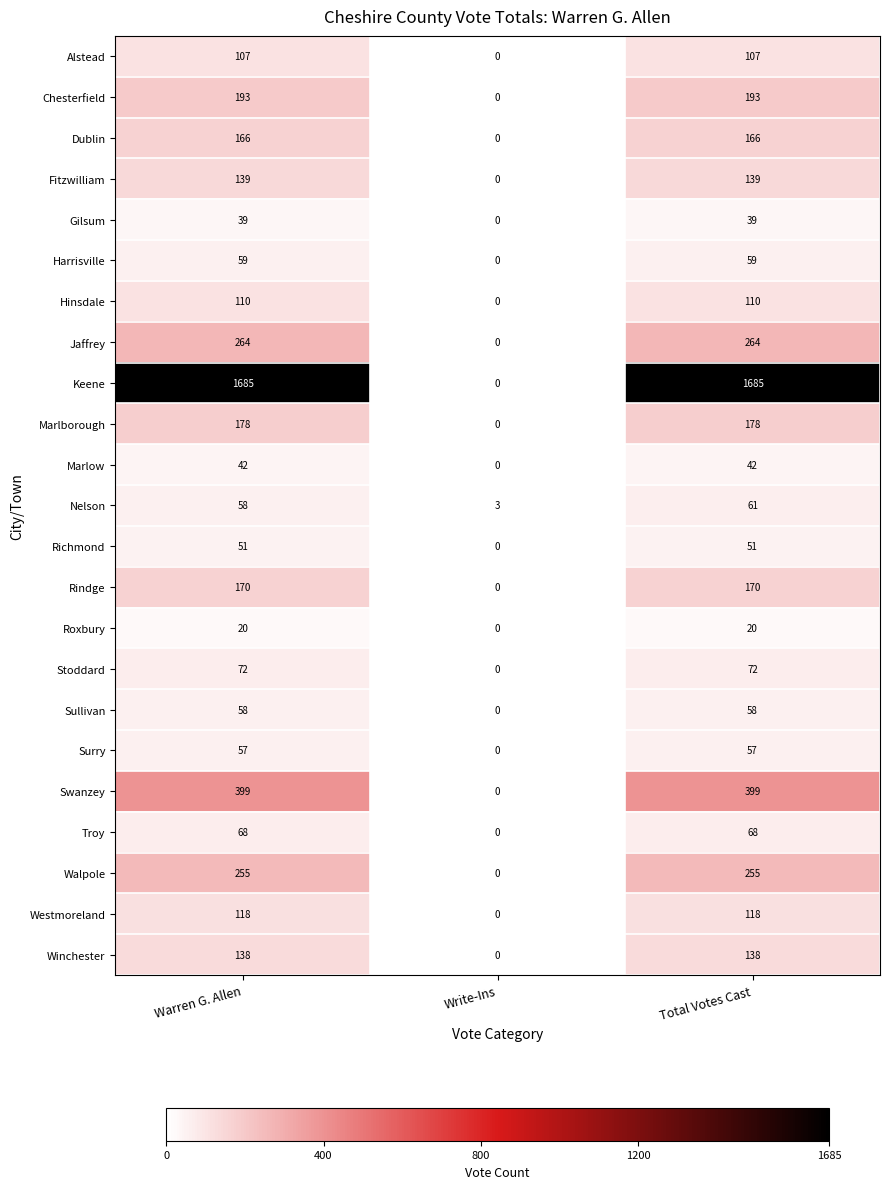

The Harrisville series shows 23 at Write-Ins. True or false?

False